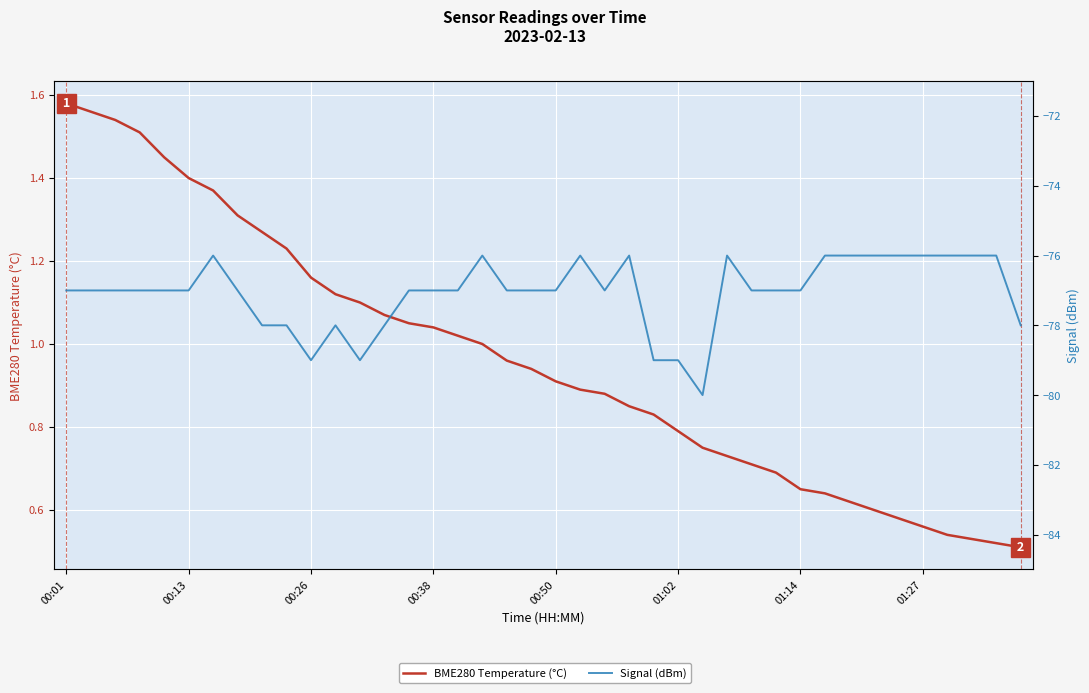

At how many categories does at least one series exceed -35?

40